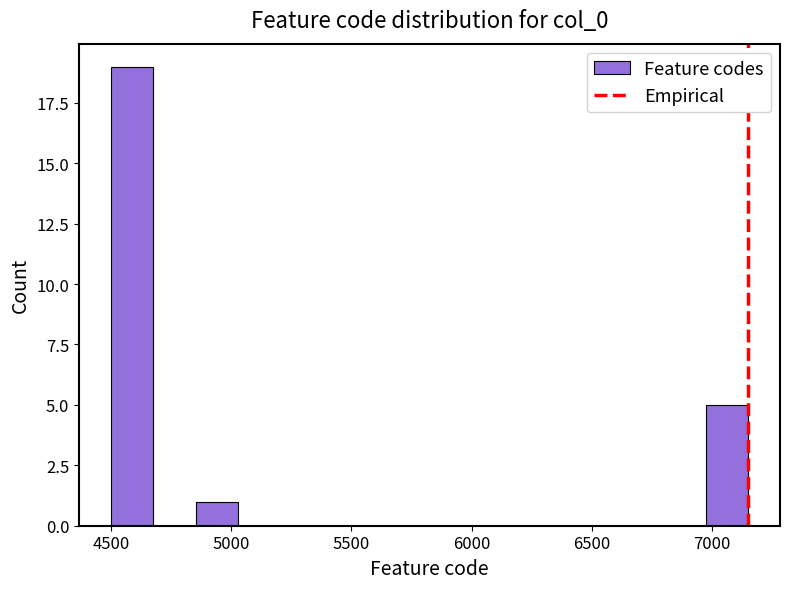

Read against the x-axis, roughly where is the centre of the tallest bar?

4600